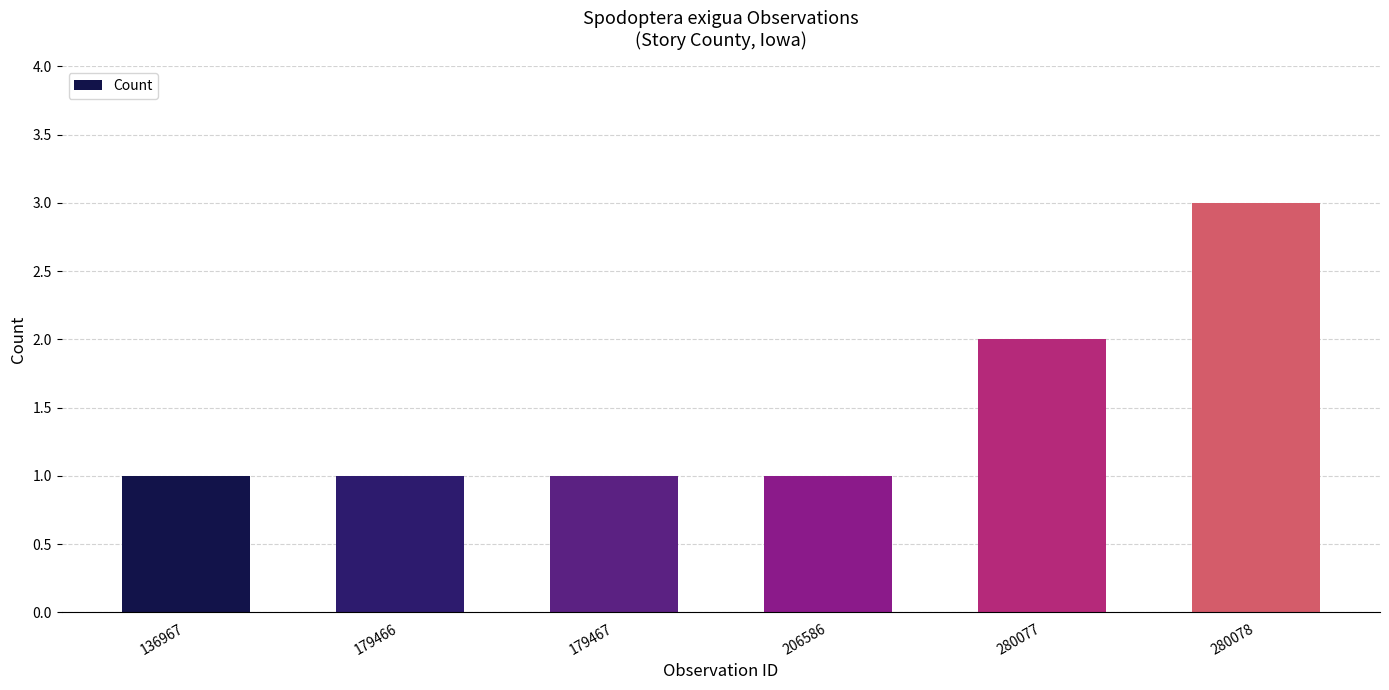

Reading right to left, what are all the values shown in this chart?

280078=3	280077=2	206586=1	179467=1	179466=1	136967=1